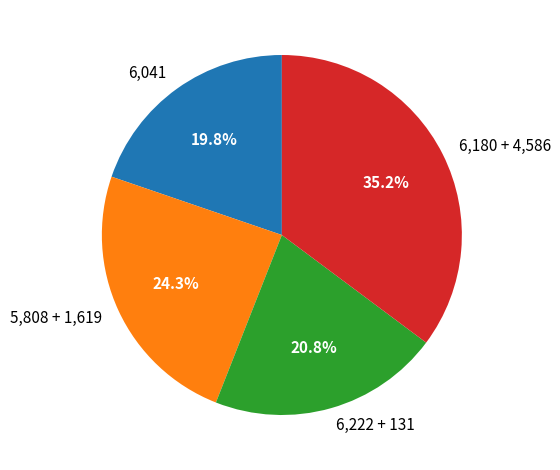

How many slices are in this pie chart?

4